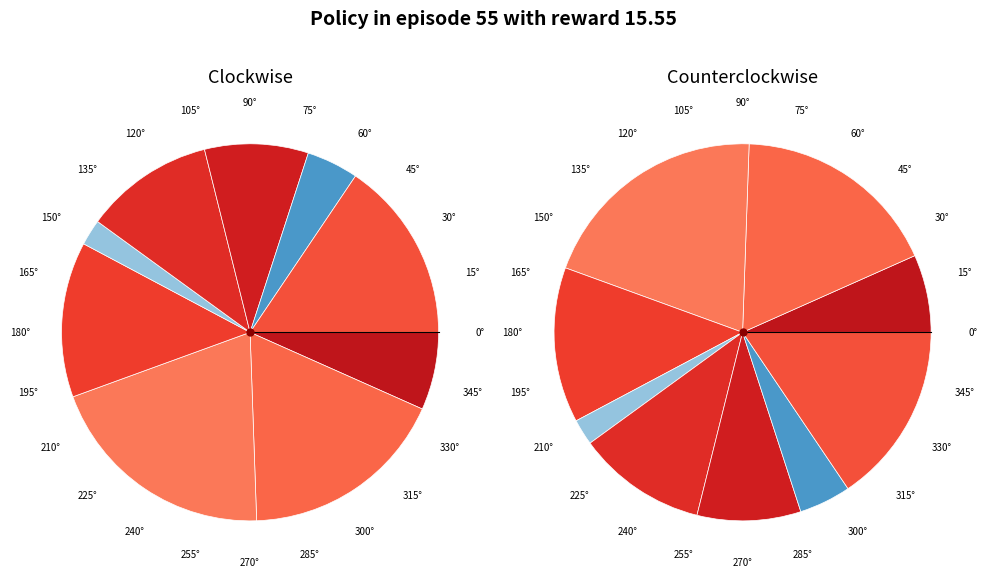

What is the largest slice in the pie chart?

6